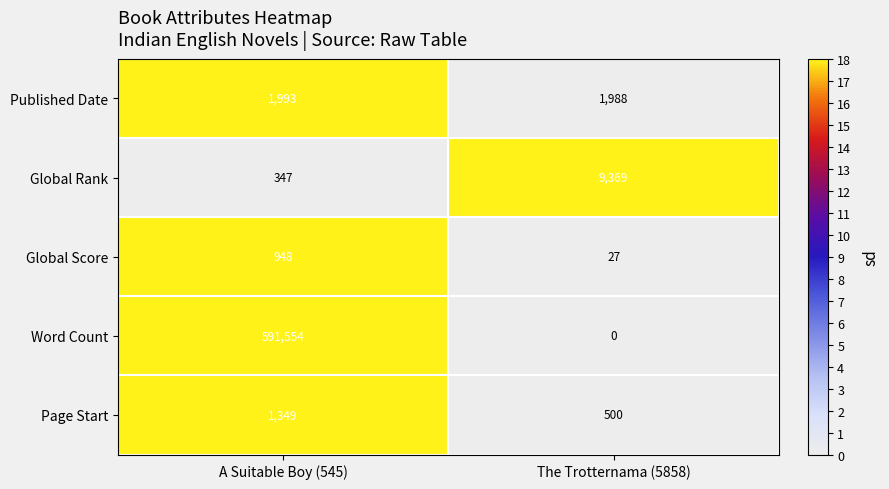

Reading left to right, extract all data points from this chart.

Published Date: A Suitable Boy (545)=1993	The Trotternama (5858)=1988
Global Rank: A Suitable Boy (545)=347	The Trotternama (5858)=9369
Global Score: A Suitable Boy (545)=948	The Trotternama (5858)=27
Word Count: A Suitable Boy (545)=591554	The Trotternama (5858)=0
Page Start: A Suitable Boy (545)=1349	The Trotternama (5858)=500